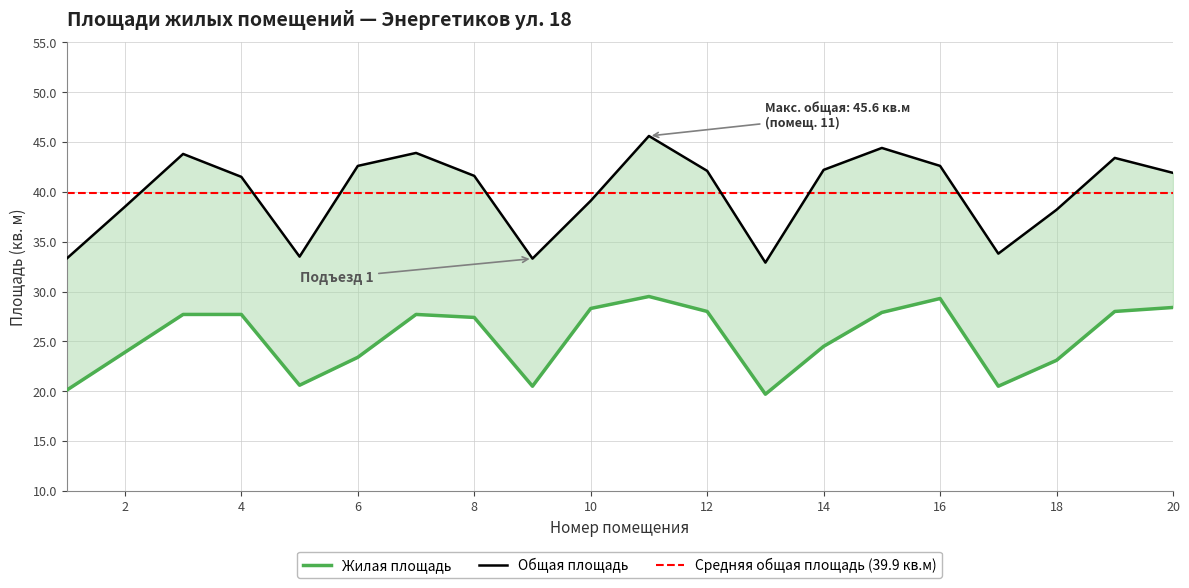

What is the difference between the maximum and minimum values in the Жилая площадь series?

9.8